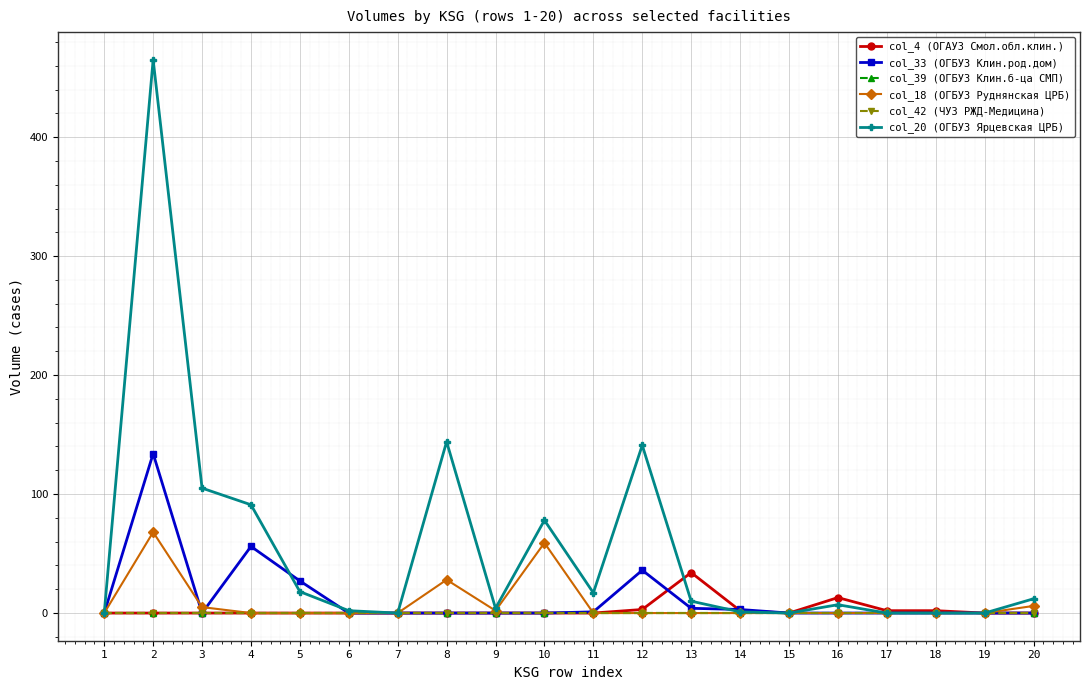

Reading left to right, extract all data points from this chart.

col_4 (ОГАУЗ Смол.обл.клин.): 0	0	0	0	0	0	0	0	0	0	0	3	34	2	0	13	2	2	0	0
col_33 (ОГБУЗ Клин.род.дом): 0	134	0	56	27	0	0	0	0	0	1	36	4	3	0	0	0	0	0	0
col_39 (ОГБУЗ Клин.б-ца СМП): 0	0	0	0	0	0	0	0	0	0	0	0	0	0	0	0	0	0	0	0
col_18 (ОГБУЗ Руднянская ЦРБ): 0	68	5	0	0	0	0	28	2	59	0	0	0	0	0	0	0	0	0	6
col_42 (ЧУЗ РЖД-Медицина): 0	0	0	0	0	0	0	0	0	0	0	0	0	0	0	0	0	0	0	0
col_20 (ОГБУЗ Ярцевская ЦРБ): 0	465	105	91	18	2	0	144	4	78	17	141	10	1	0	7	0	0	0	12